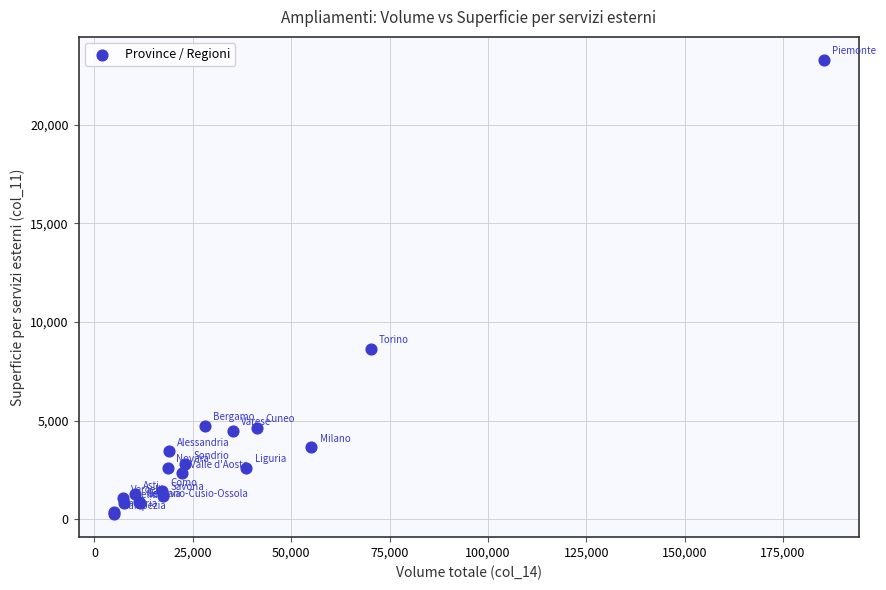

What Y value in the scatter plot is closest to 11772?

8647